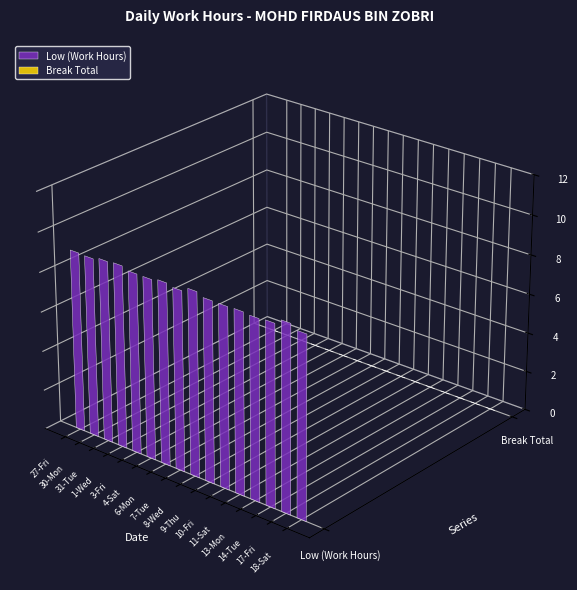

Reading right to left, extract all data points from this chart.

Low (Work Hours): 9.1	9.4	9.1	9.1	9.1	9.1	9.1	9.3	9.1	9.2	9.1	9.1	9.2	9.2	9.0	9.1
Break Total: 0.0	0.0	0.0	0.0	0.0	0.0	0.0	0.0	0.0	0.0	0.0	0.0	0.0	0.0	0.0	0.0